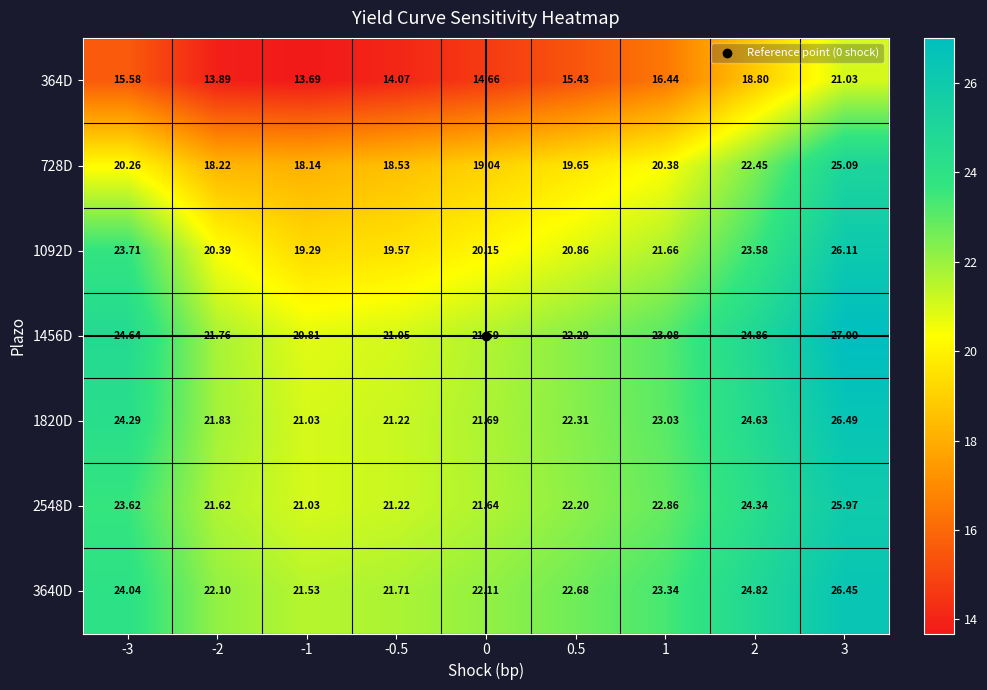

At which category does the chart reach its peak across all series?

3